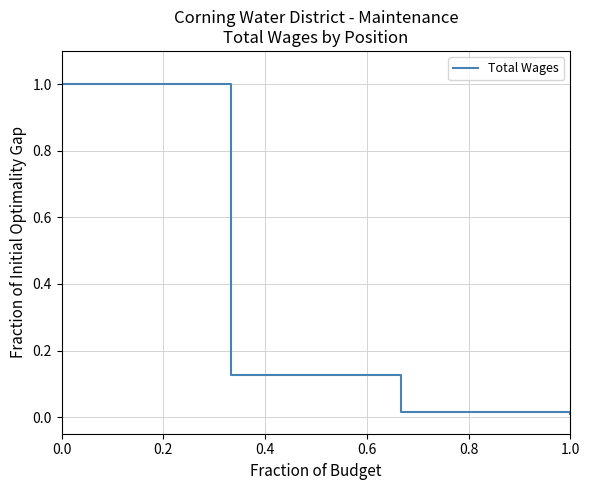

True or false: the data has more than 2 interior local peaks.

False